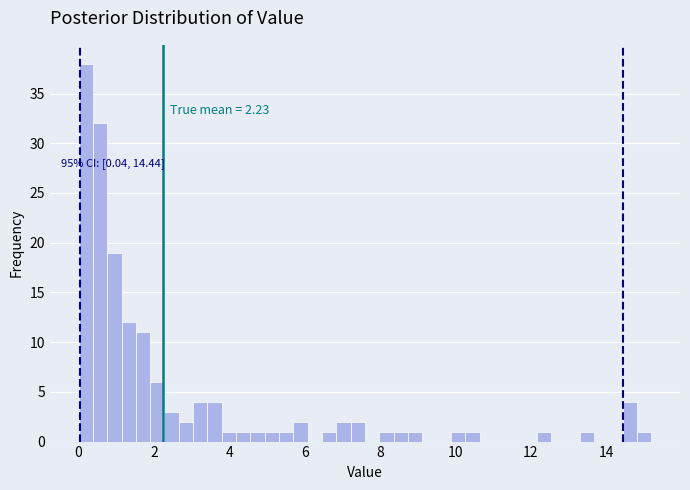

Around what value on the x-axis is the tallest bar? Give the approximate position of its centre, as read against the axis.

0.2